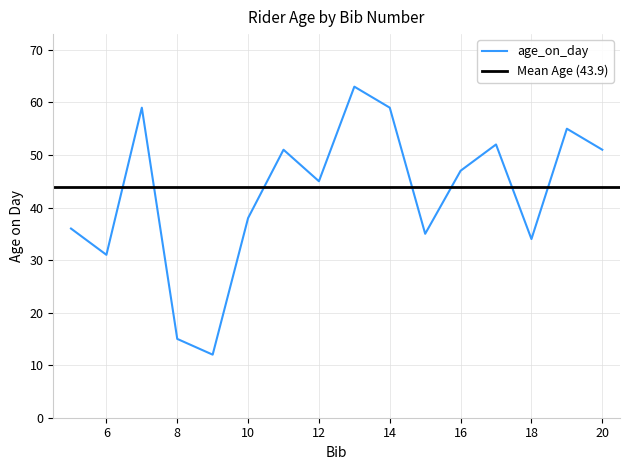

How many points are higher than both their immediate neighbors (excluding endpoints)?

5